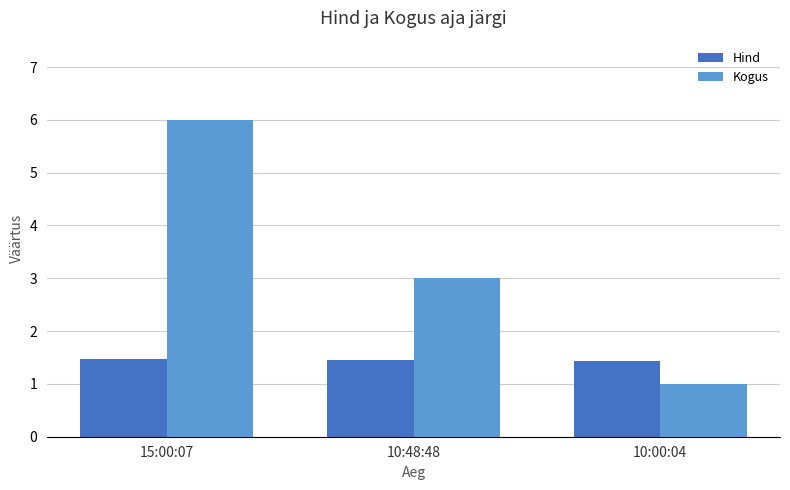

What is the total value across all series at 15:00:07?

7.5